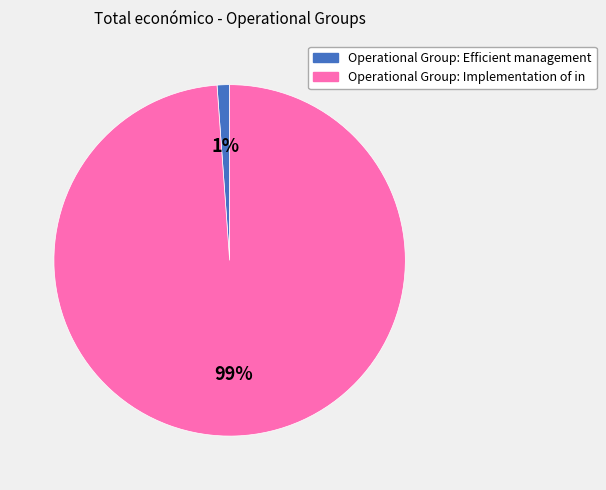

The Operational Group: Efficient management slice represents 11% of the pie. True or false?

False